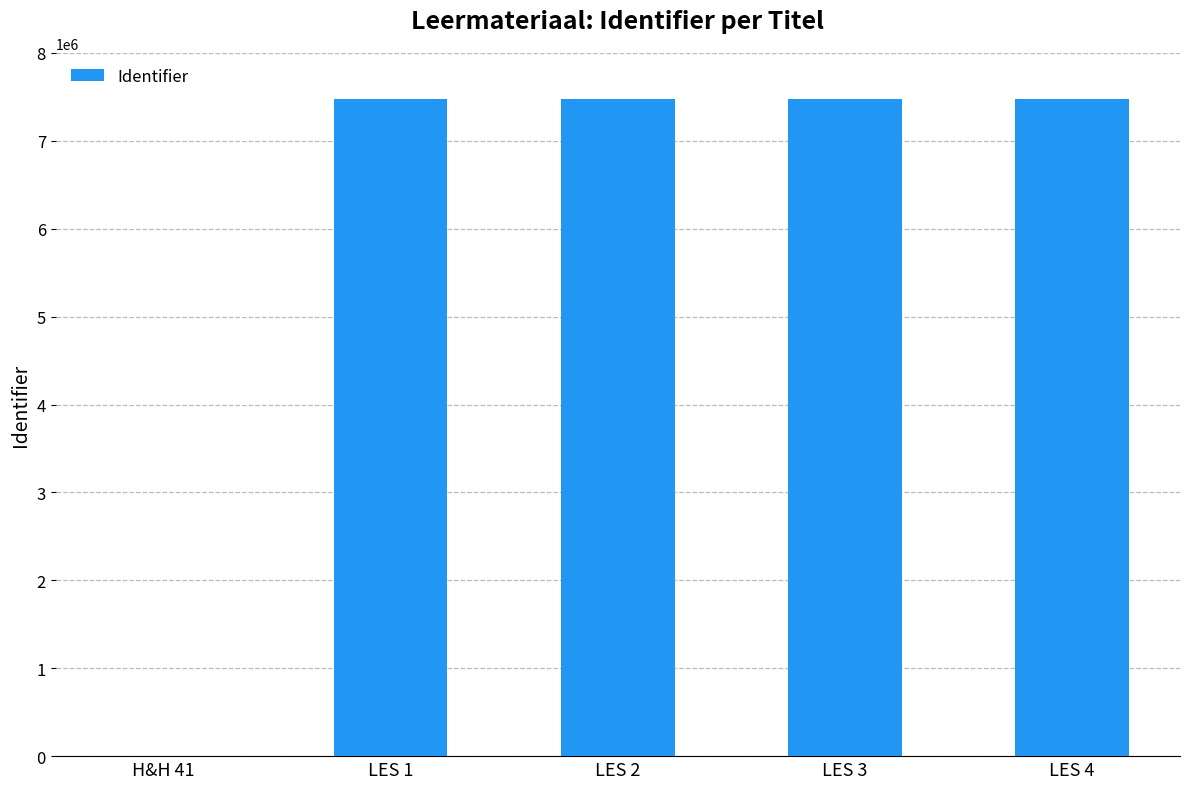

How many categories are shown in the chart?

5